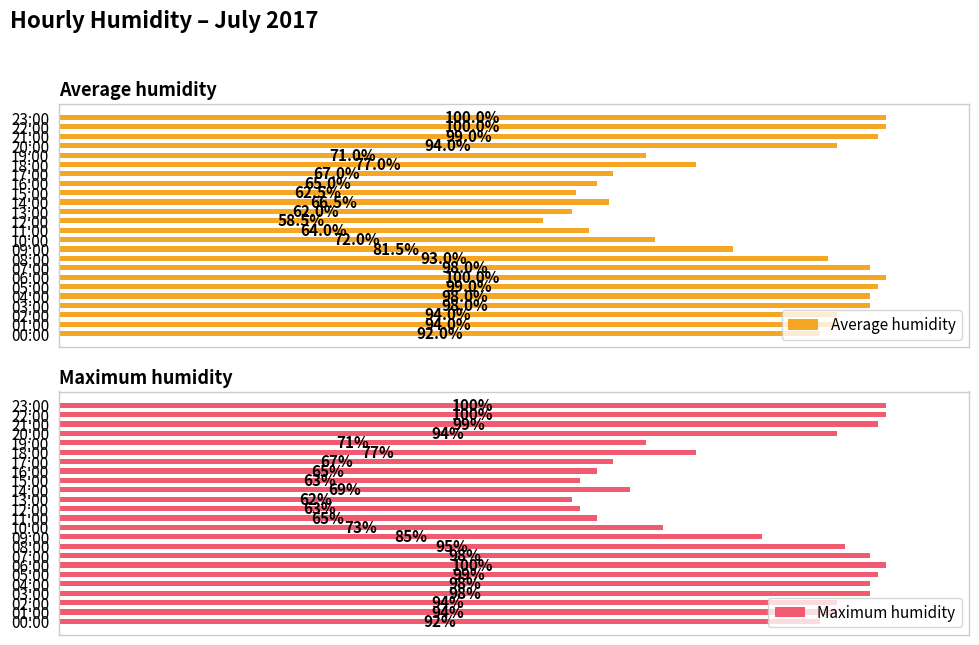

At which label does Maximum humidity first exceed 94?

03:00